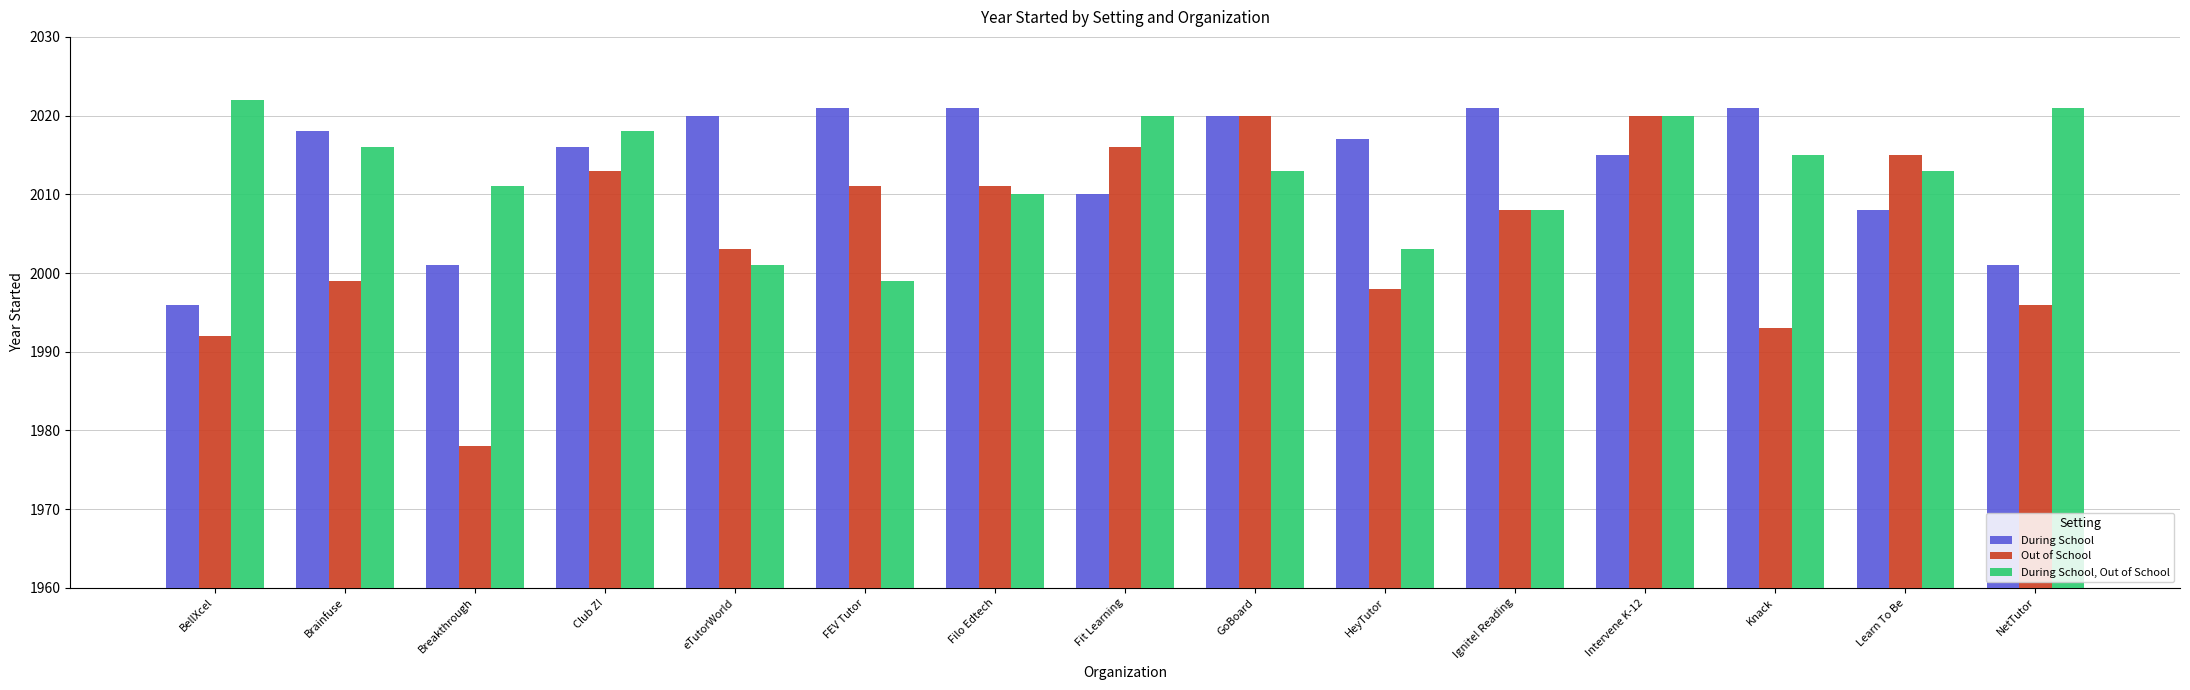

How many distinct data groups are displayed?

3